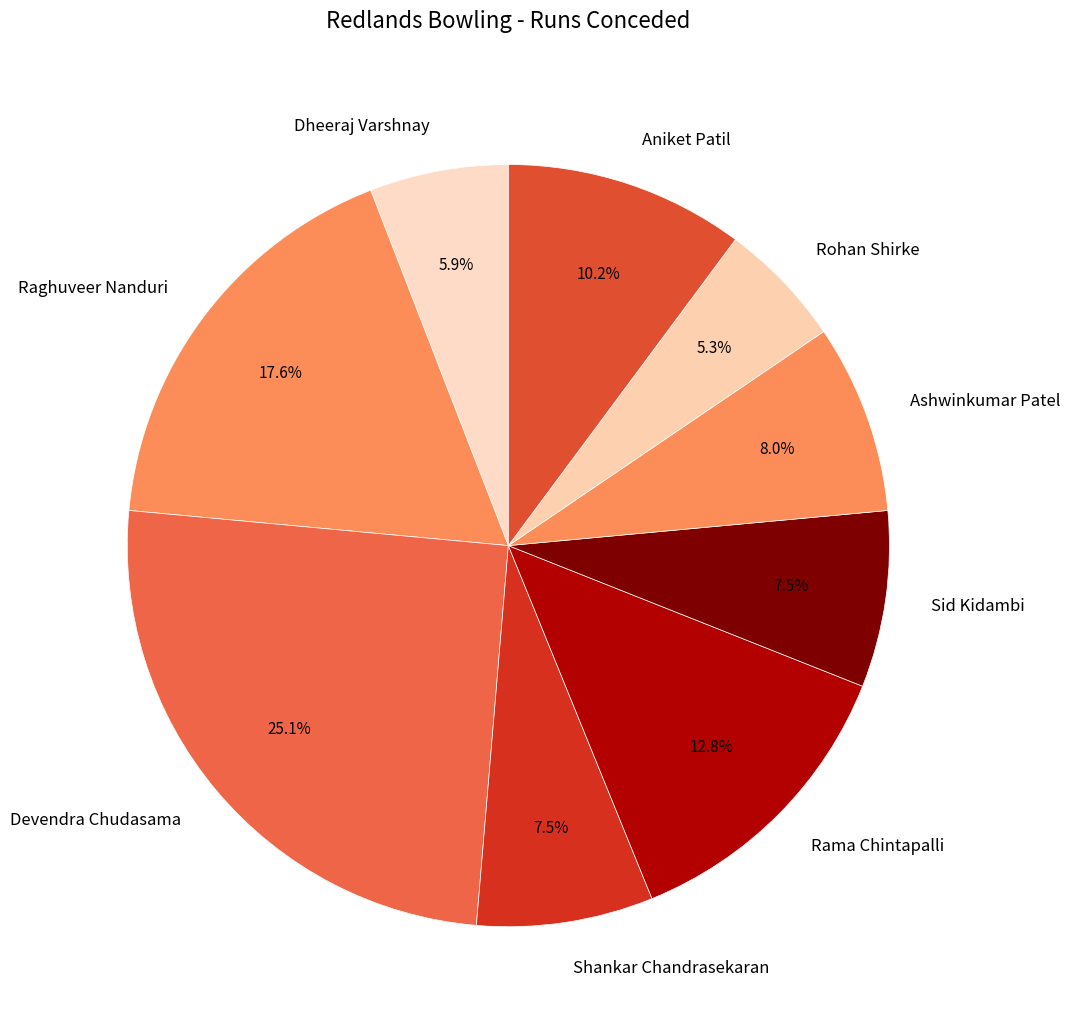

Is it true that Sid Kidambi is 19% of the pie?

False